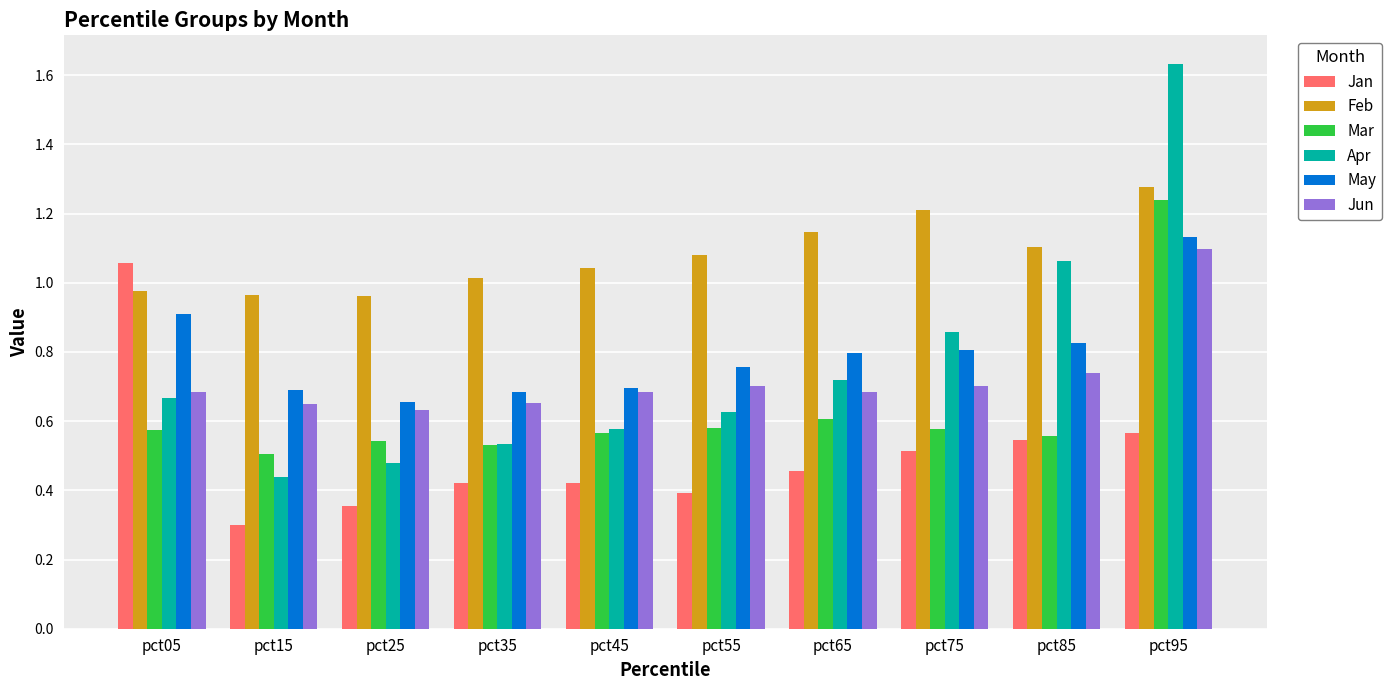

At which category is the sum across all series the highest?

pct95